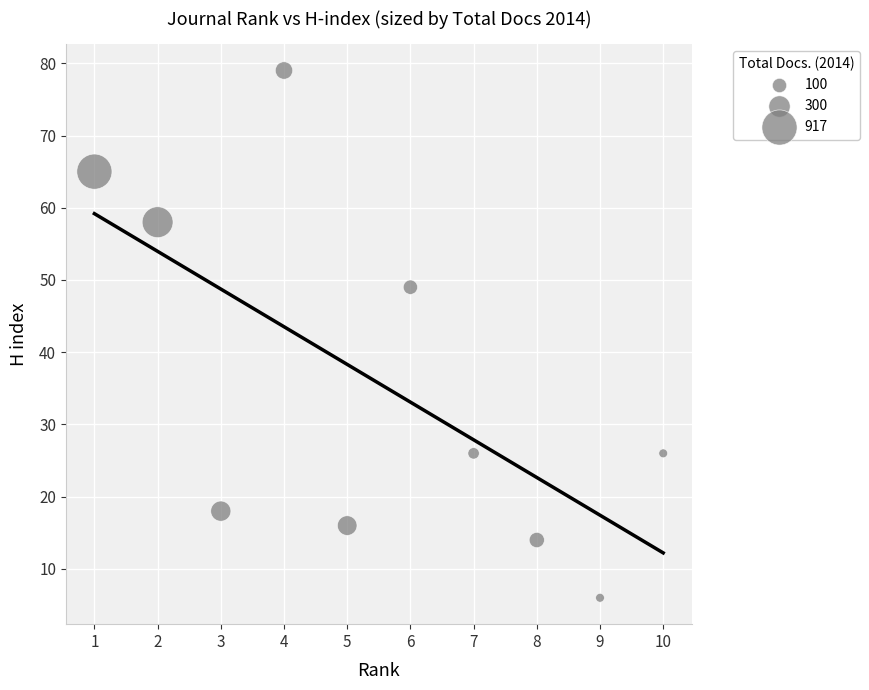

What Y value in the scatter plot is closest to 42?

49